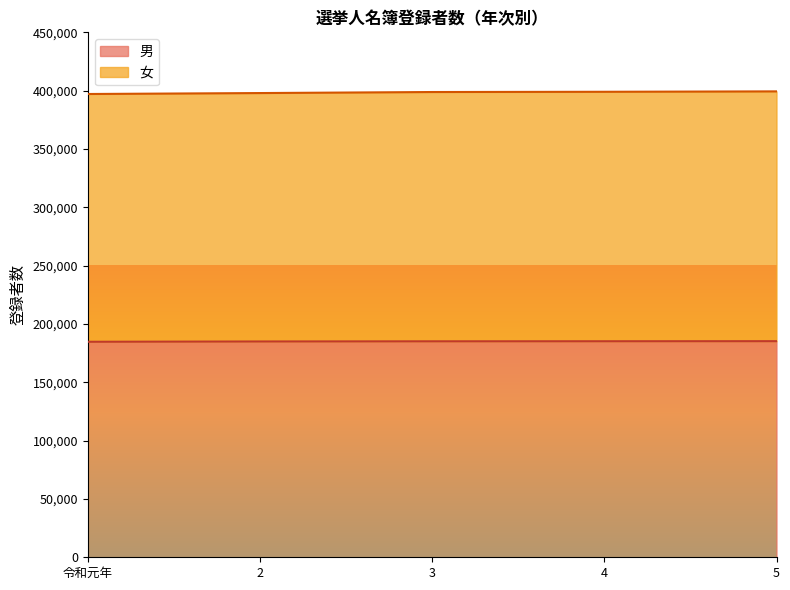

True or false: 男 and 女 intersect in this chart.

False